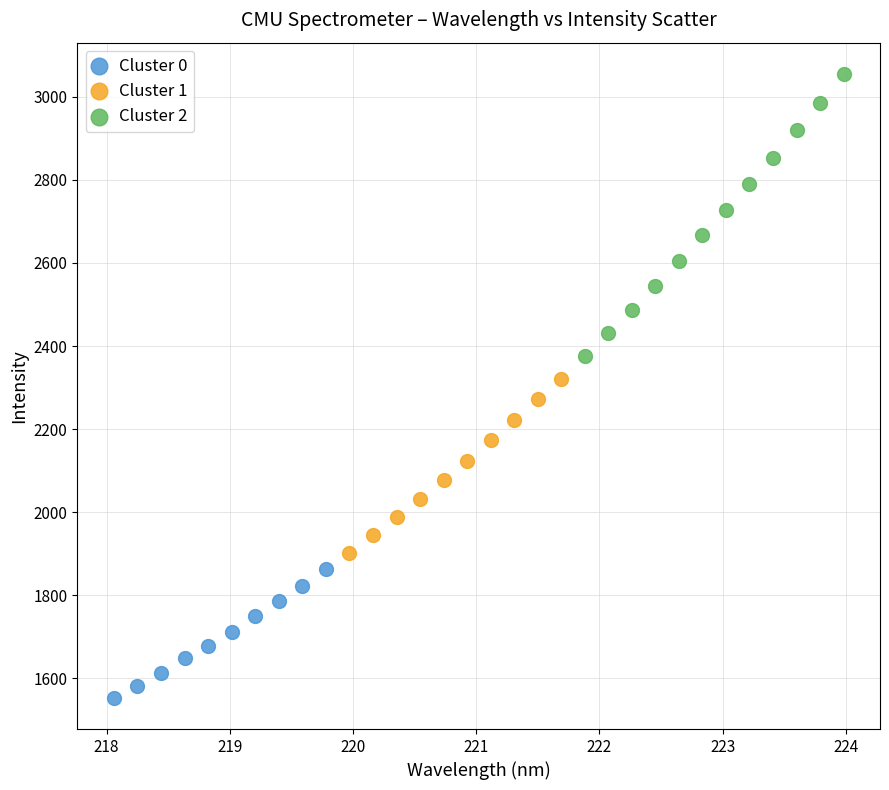

Which series has the widest spread of Y values?

Cluster 2